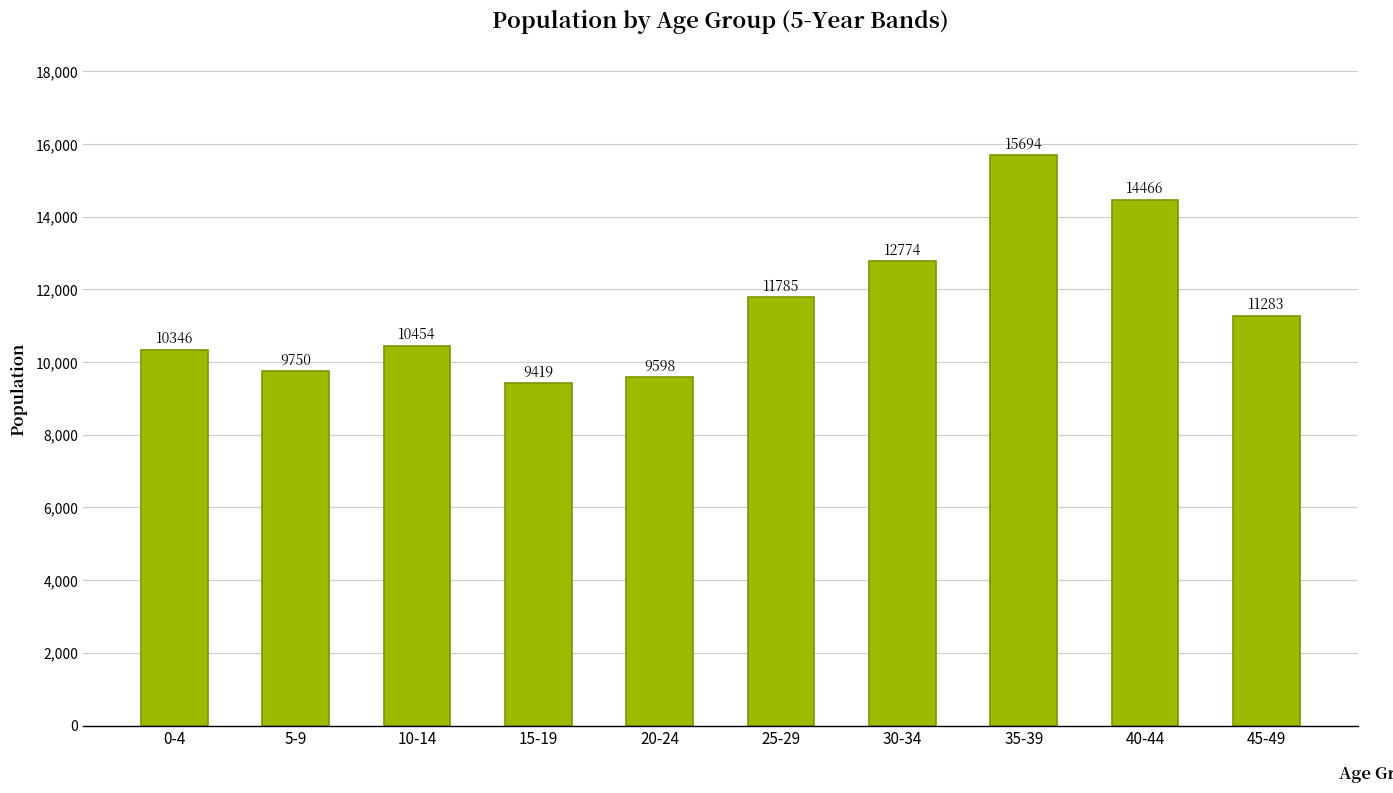

How many data points does each series have?

10